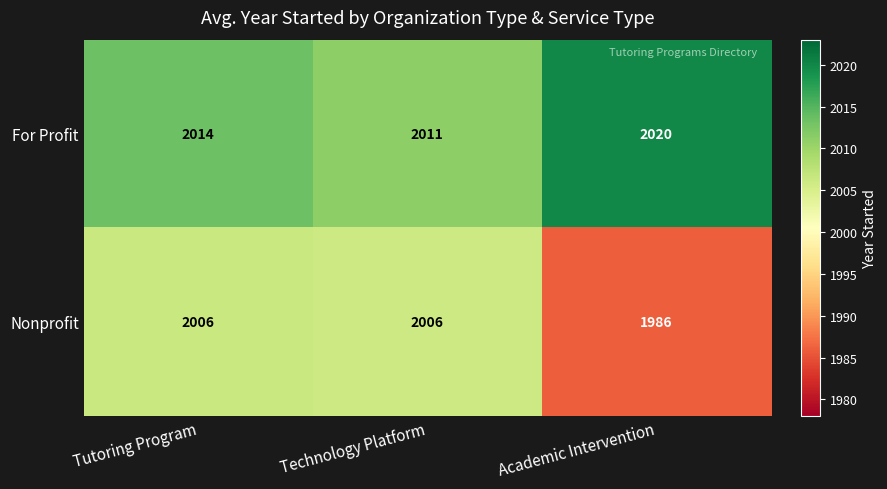

Count the Nonprofit values in the range 1986 to 2006.

3